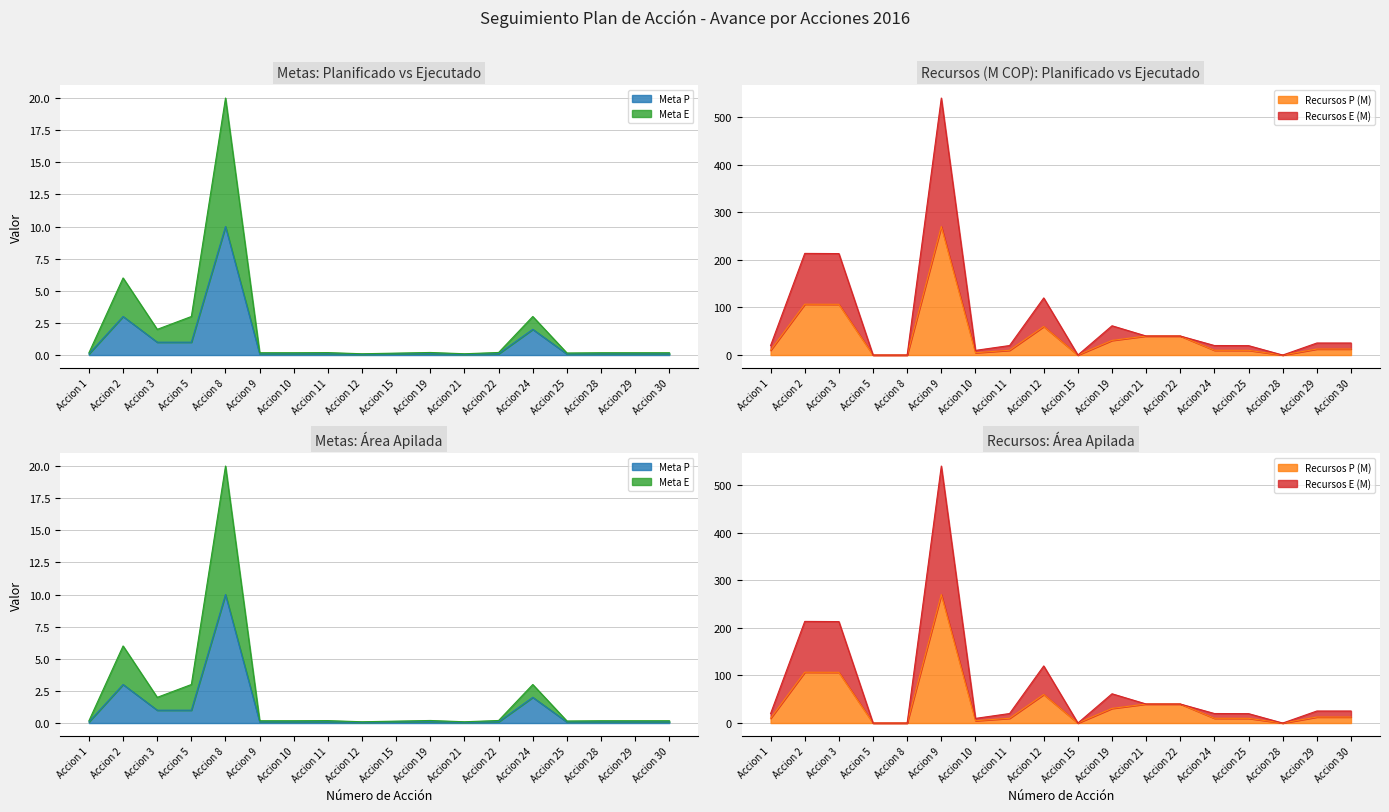

True or false: Recursos E (M) and Recursos P (M) intersect in this chart.

False